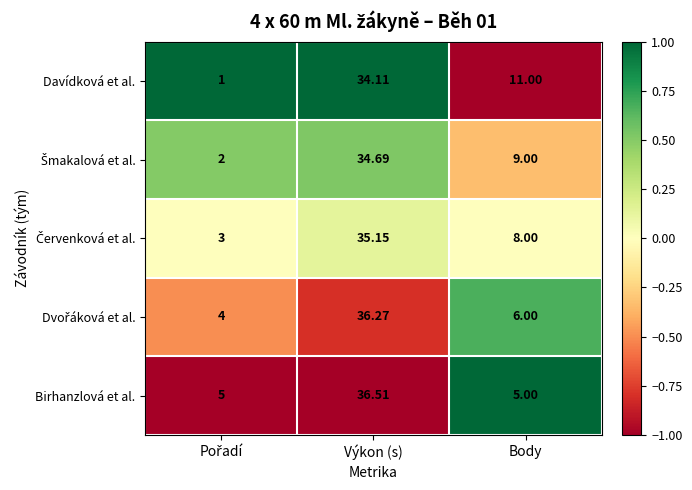

Which label corresponds to the largest value in the chart?

Výkon (s)